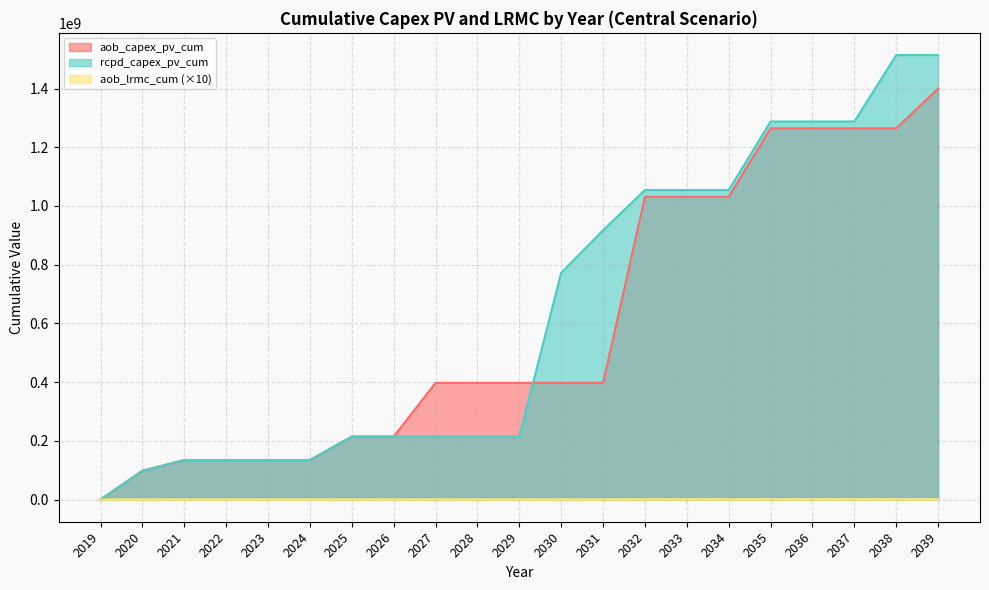

How many lines are shown in the chart?

3